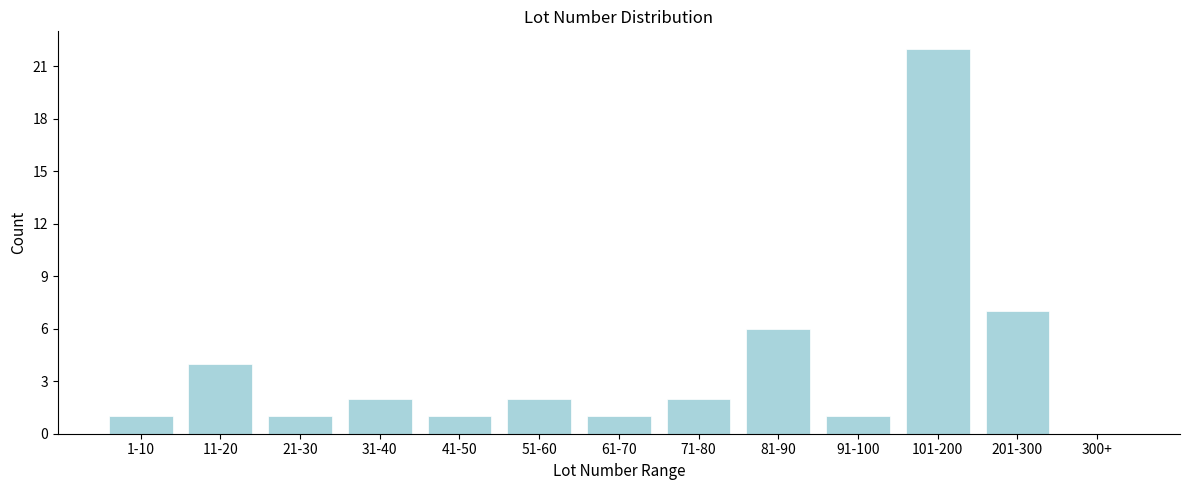

Reading left to right, what are all the values shown in this chart?

1-10=1	11-20=4	21-30=1	31-40=2	41-50=1	51-60=2	61-70=1	71-80=2	81-90=6	91-100=1	101-200=22	201-300=7	300+=0